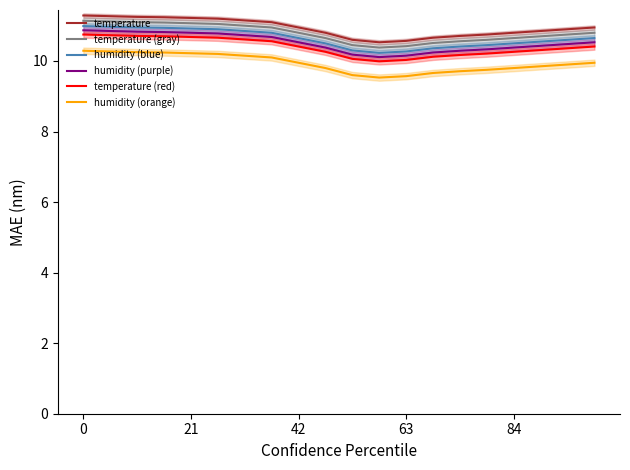

Is it true that humidity (blue) equals 10.9 at 21?

True